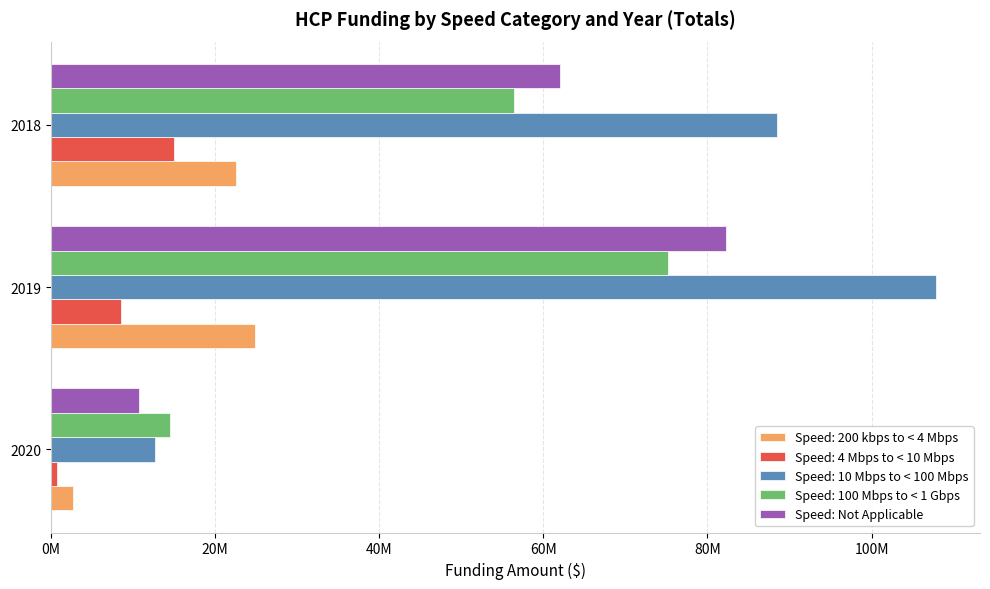

What are all the series names shown in the legend?

Speed: 200 kbps to < 4 Mbps, Speed: 4 Mbps to < 10 Mbps, Speed: 10 Mbps to < 100 Mbps, Speed: 100 Mbps to < 1 Gbps, Speed: Not Applicable